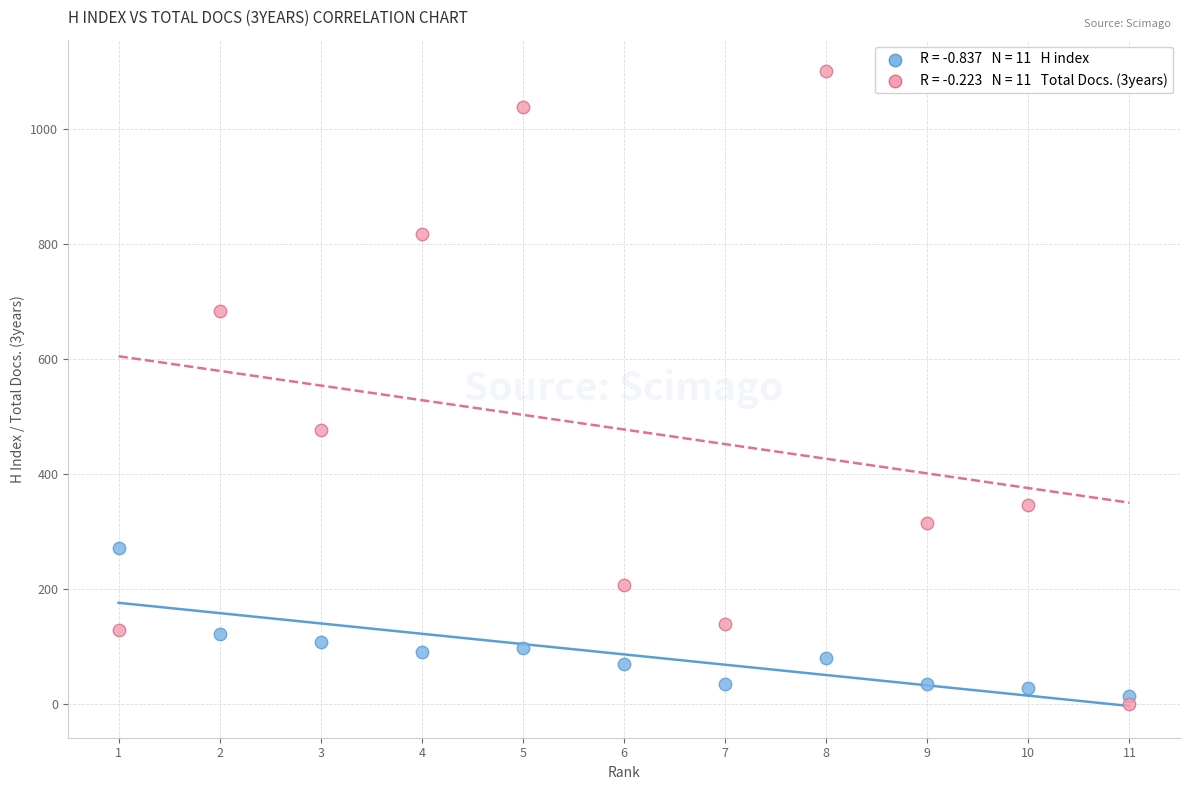

Across all data points, what is the range of X values (max minus min)?

10